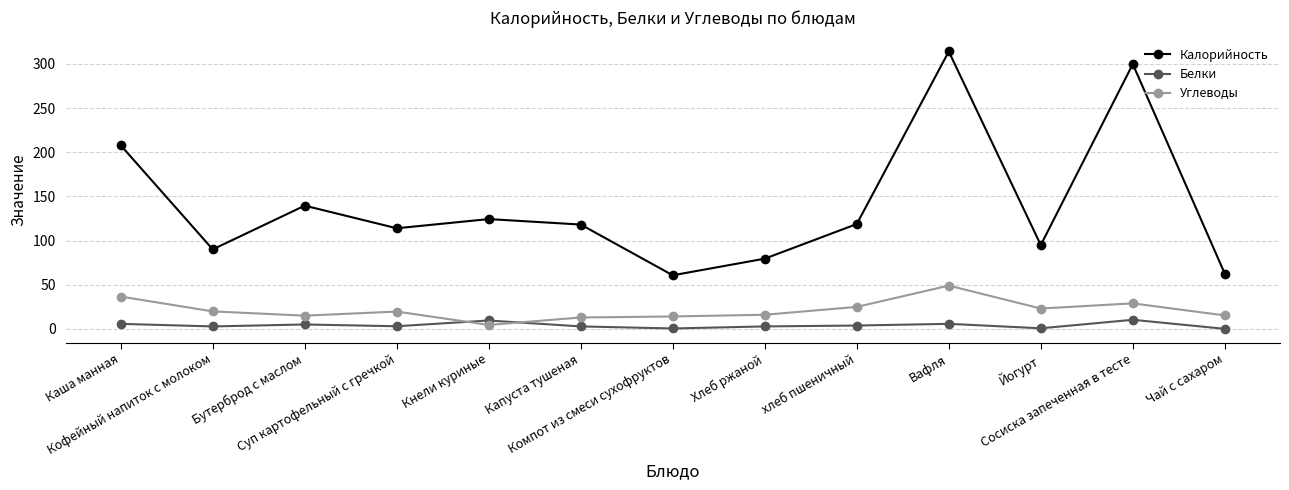

What position from the left is Хлеб ржаной?

8